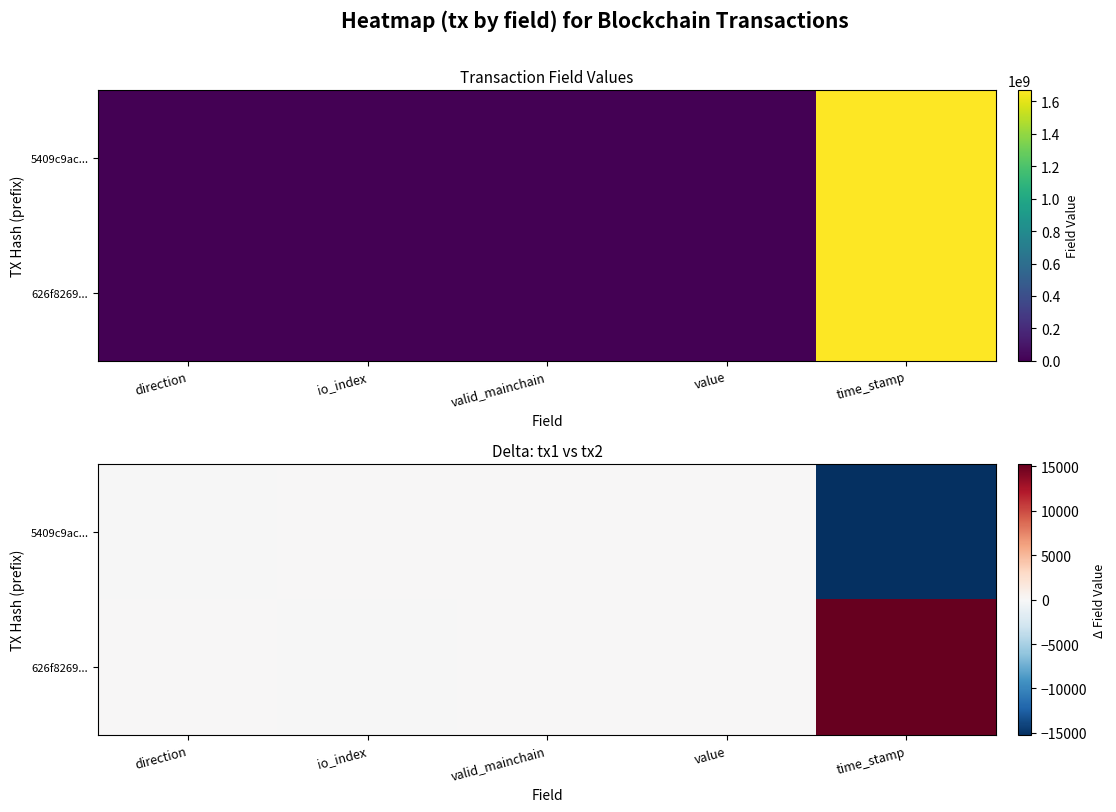

What is the minimum value for 5409c9ac...?

-15244